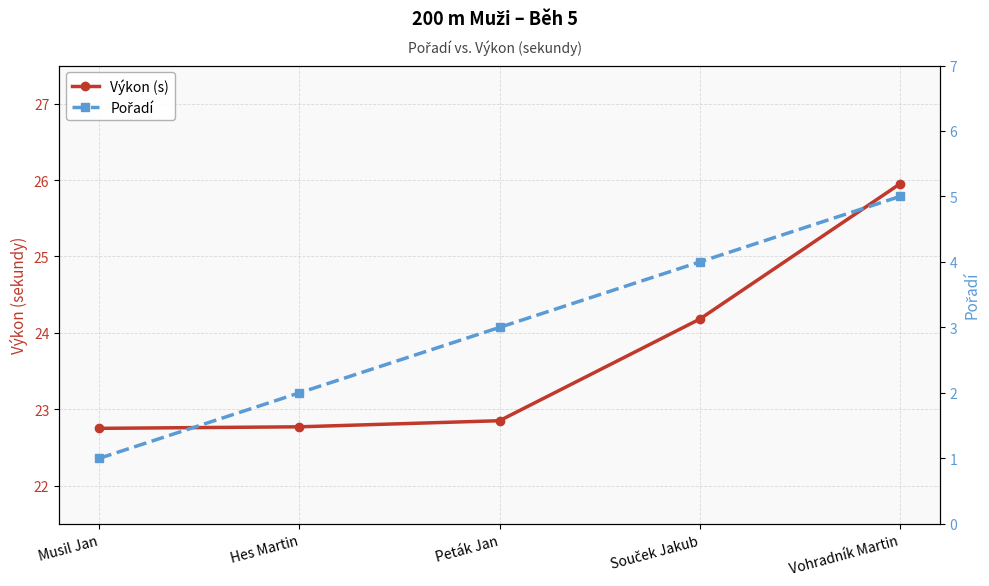

The Výkon (s) series shows 37.7 at Vohradník Martin. True or false?

False